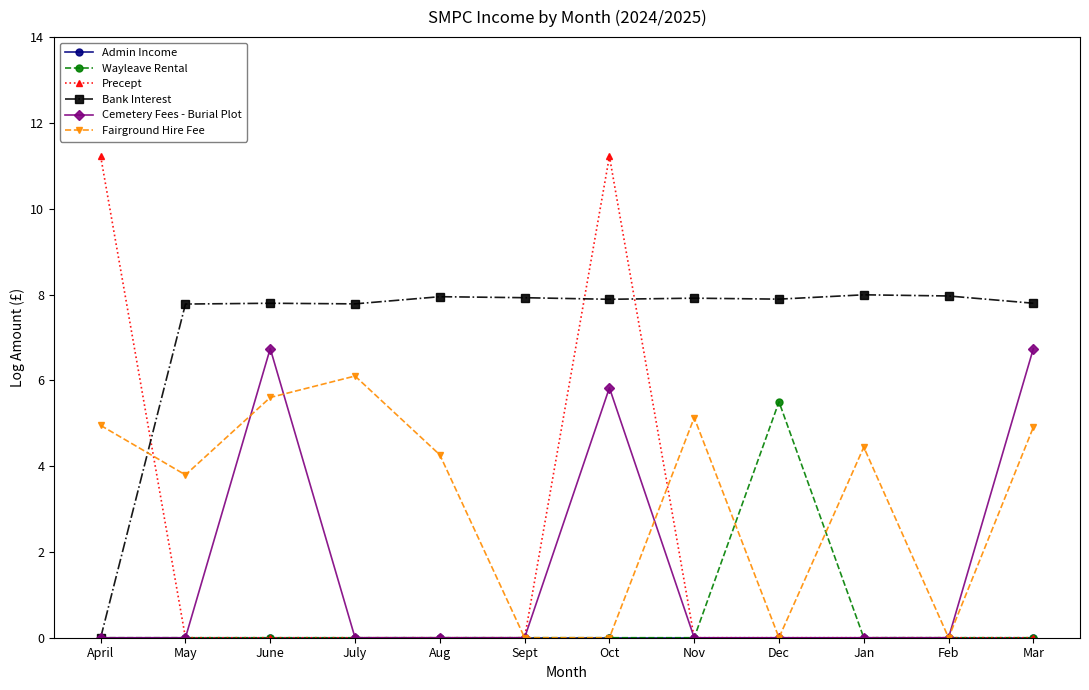

What is the difference between the maximum and second lowest values in the Fairground Hire Fee series?

6.1